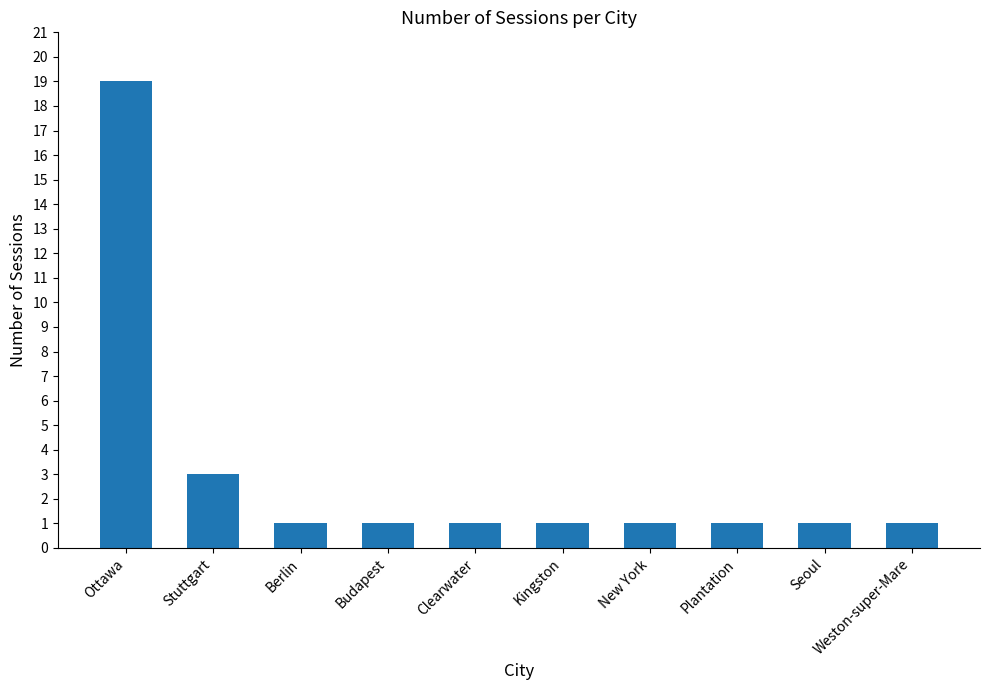

The chart shows a value of 0 at Weston-super-Mare. True or false?

False